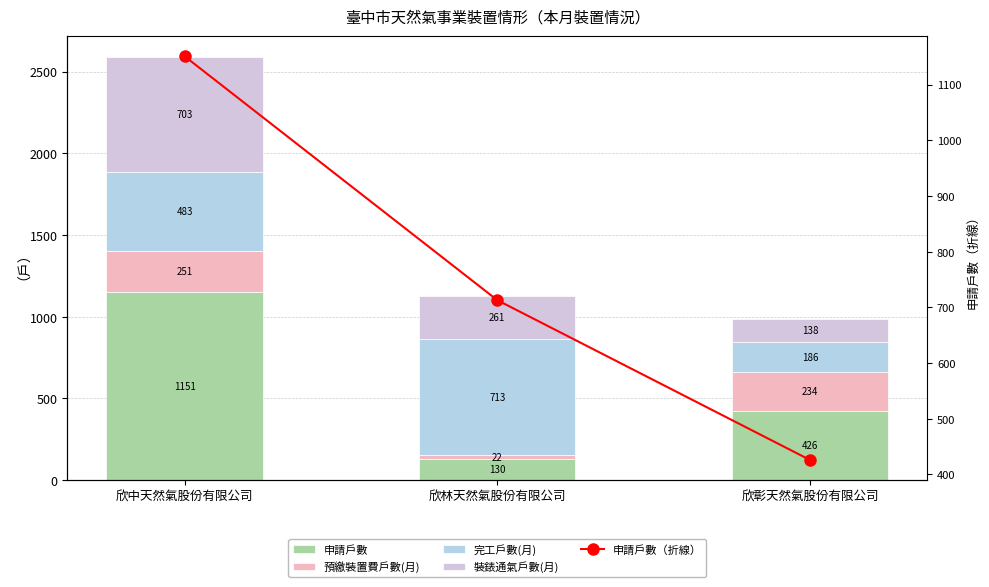

What is the label of the 2nd bar from the right?

欣林天然氣股份有限公司